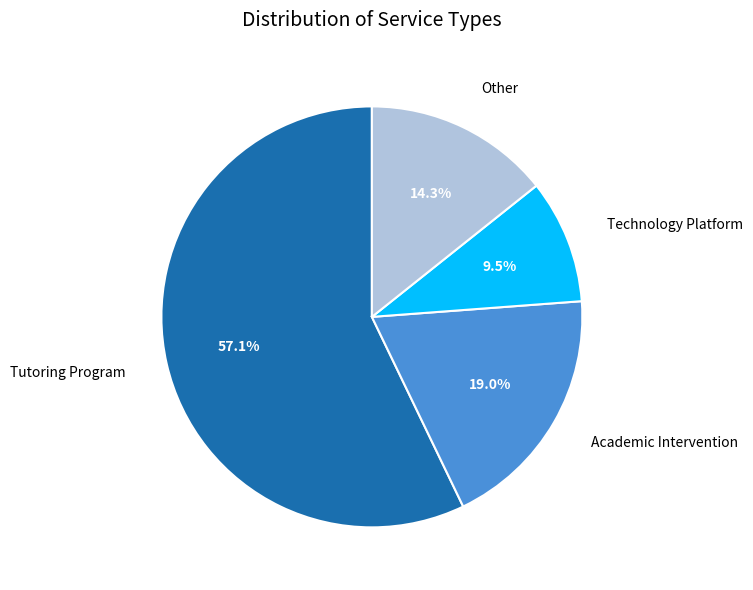

Rank the categories by value from highest to lowest.

Tutoring Program, Academic Intervention, Other, Technology Platform